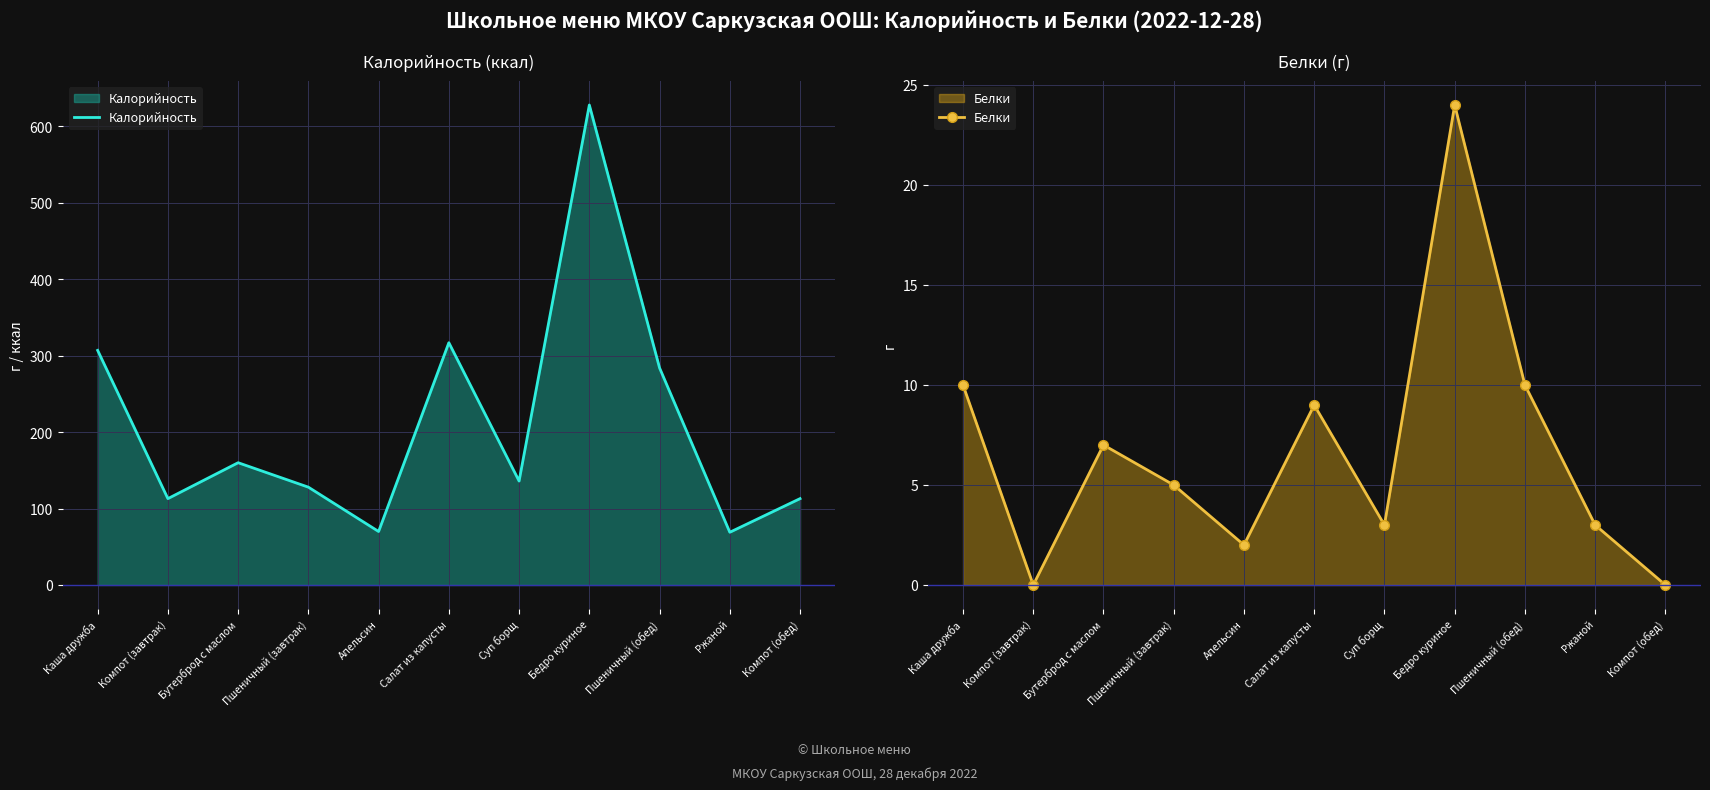

True or false: Белки and Калорийность cross at least once.

False